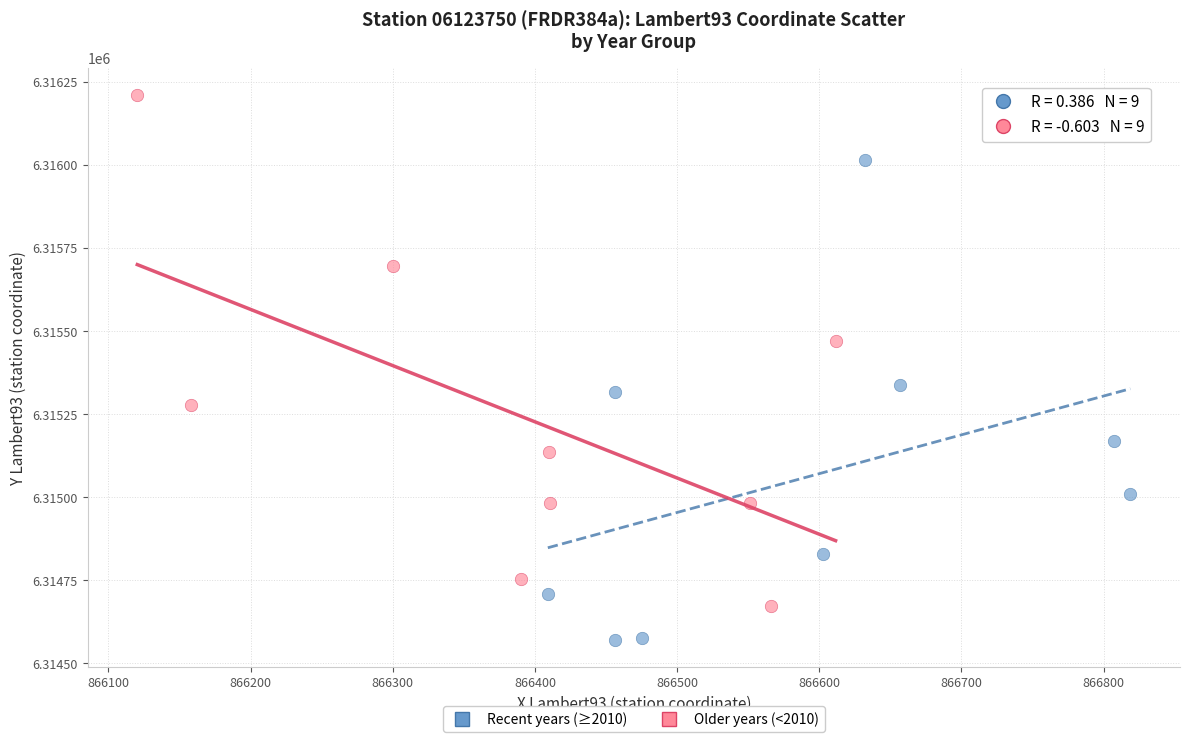

Which series reaches the minimum Y coordinate?

Recent years (≥2010)